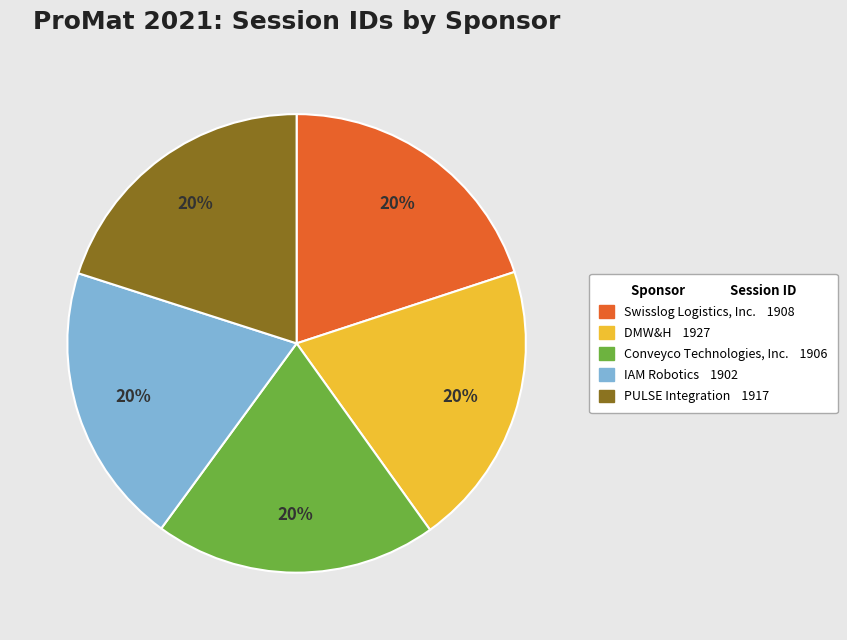

Is it true that IAM Robotics is 25% of the pie?

False